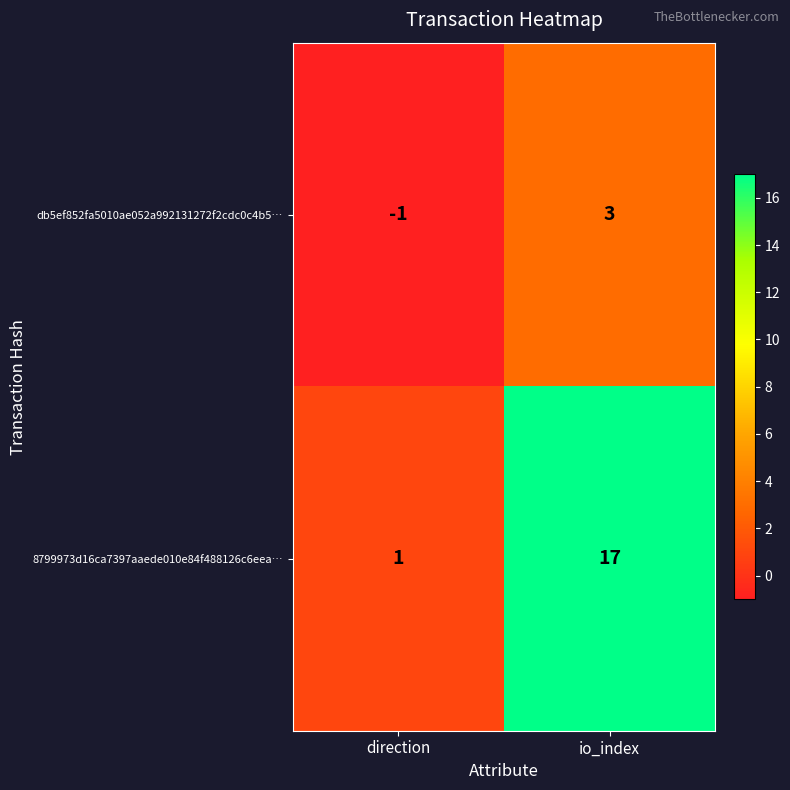

At how many categories does at least one series exceed 3?

1